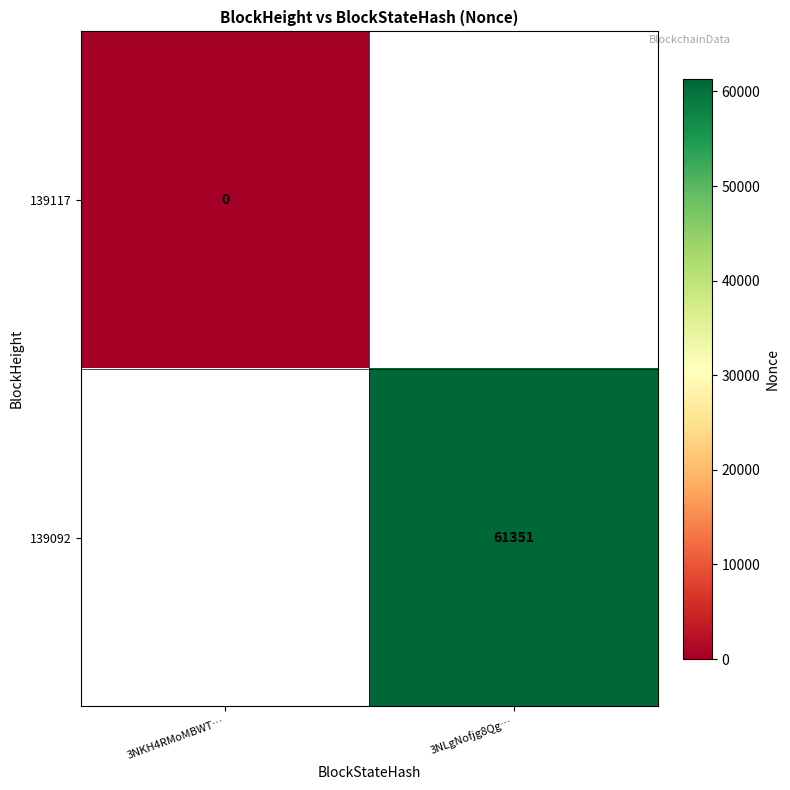

The 139092 series shows 84460 at 3NLgNofjg8Qg…. True or false?

False